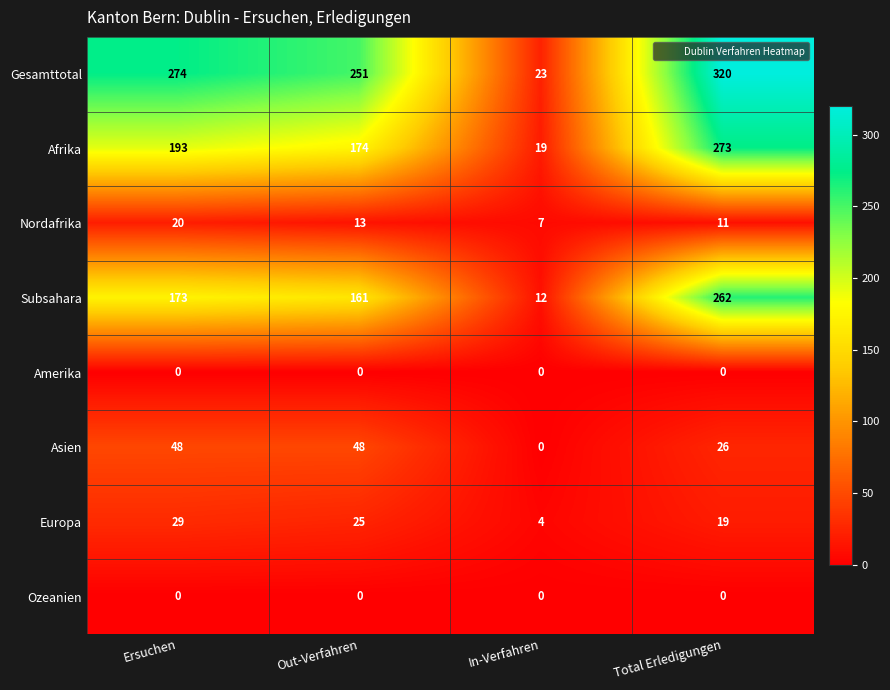

Which series has the largest total across all categories?

Gesamttotal